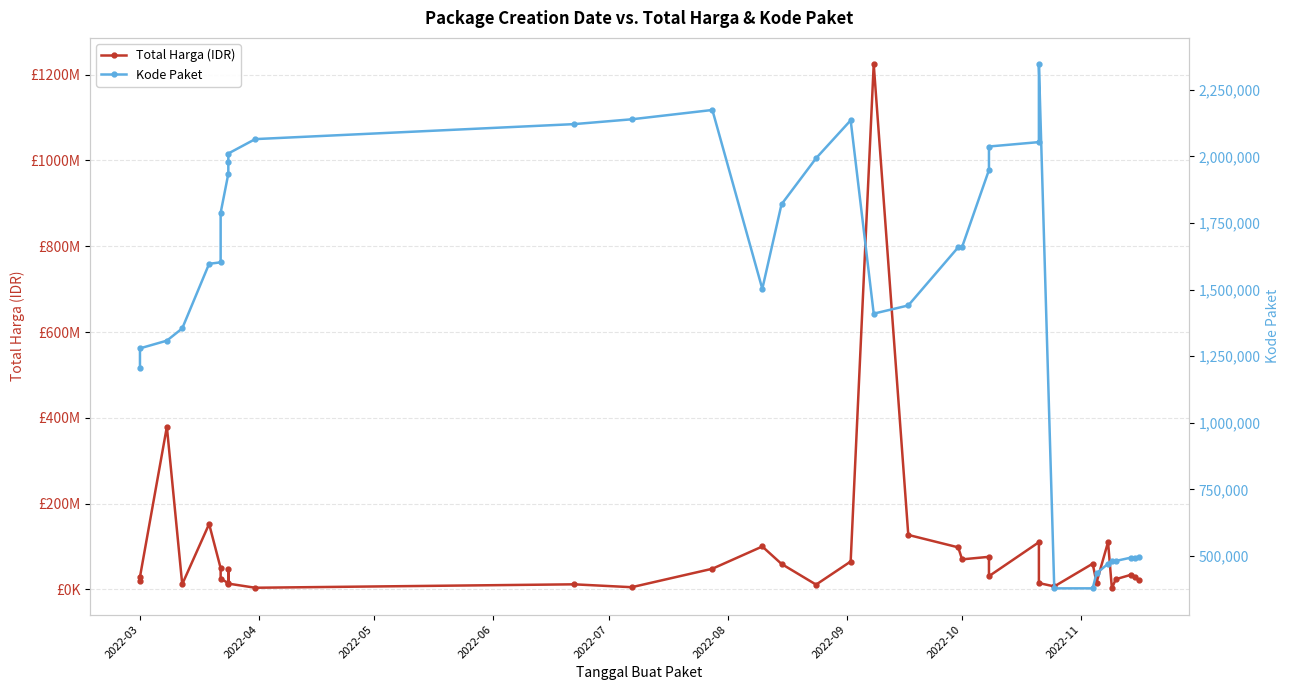

True or false: Total Harga (IDR) and Kode Paket intersect in this chart.

False